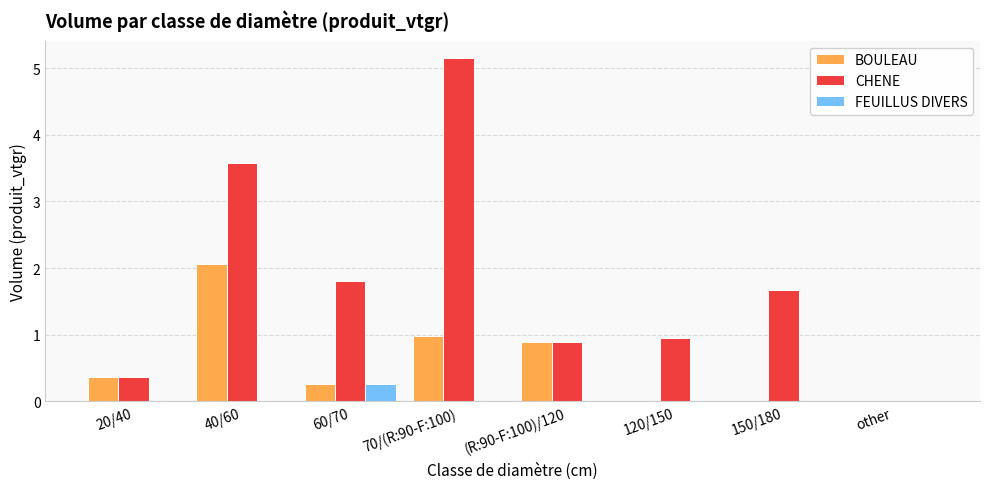

At which label does CHENE reach its peak?

70/(R:90-F:100)